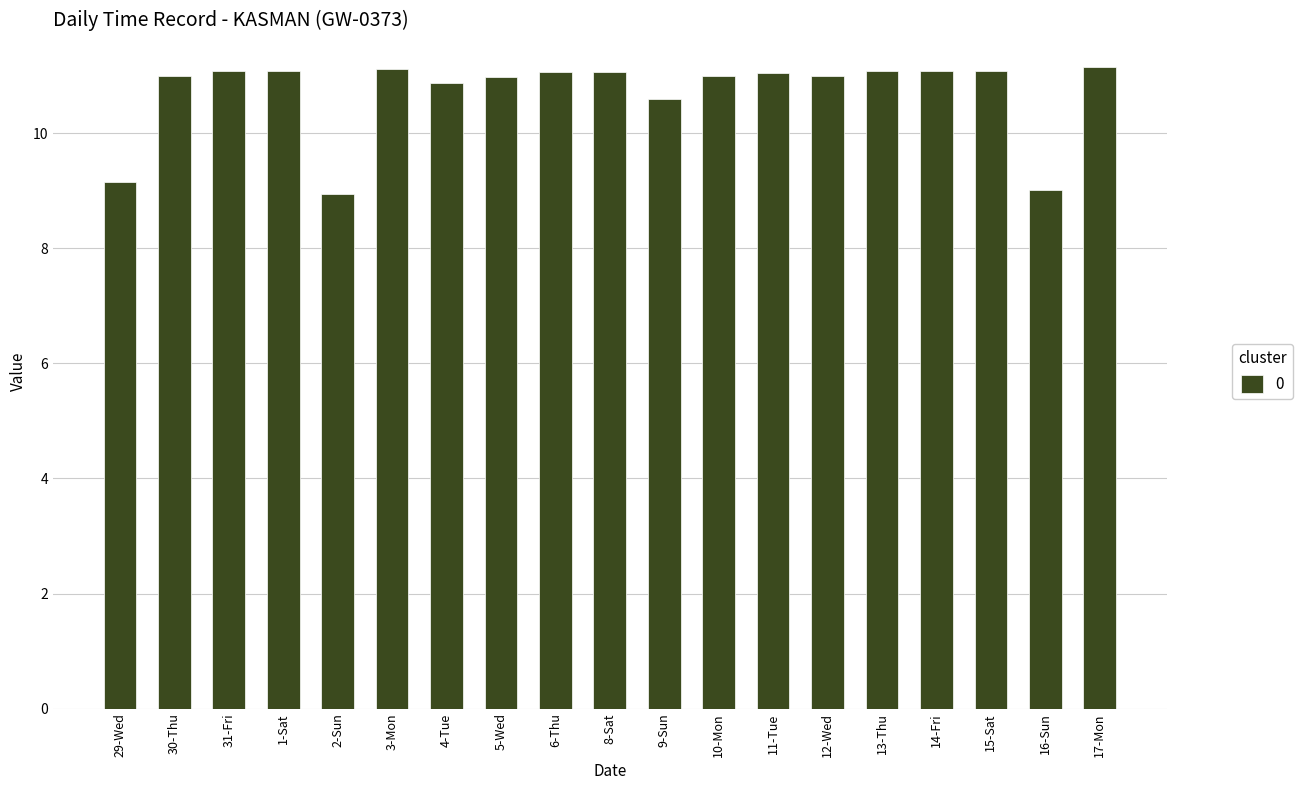

Is it true that the value at 30-Thu is 11.0?

True